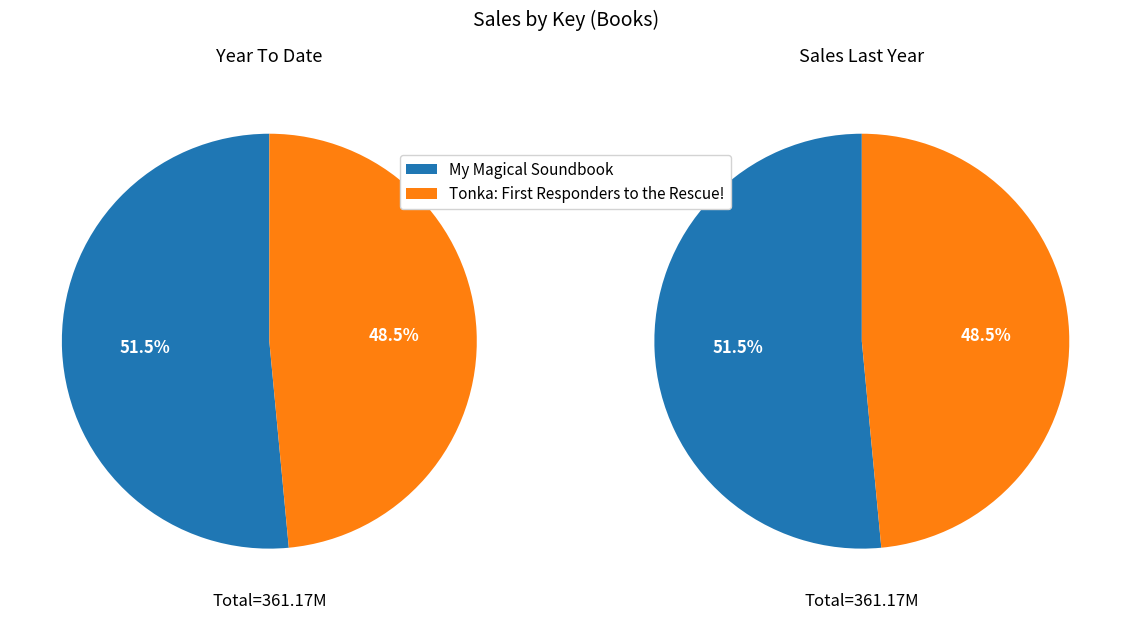

Count the number of slices in the pie.

2